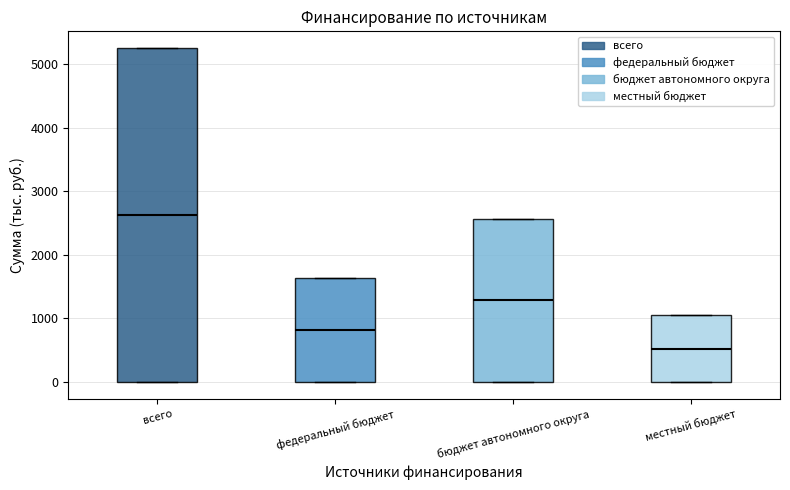

Comparing the boxes themselves (not the whiskers), which one is the tallest?

всего